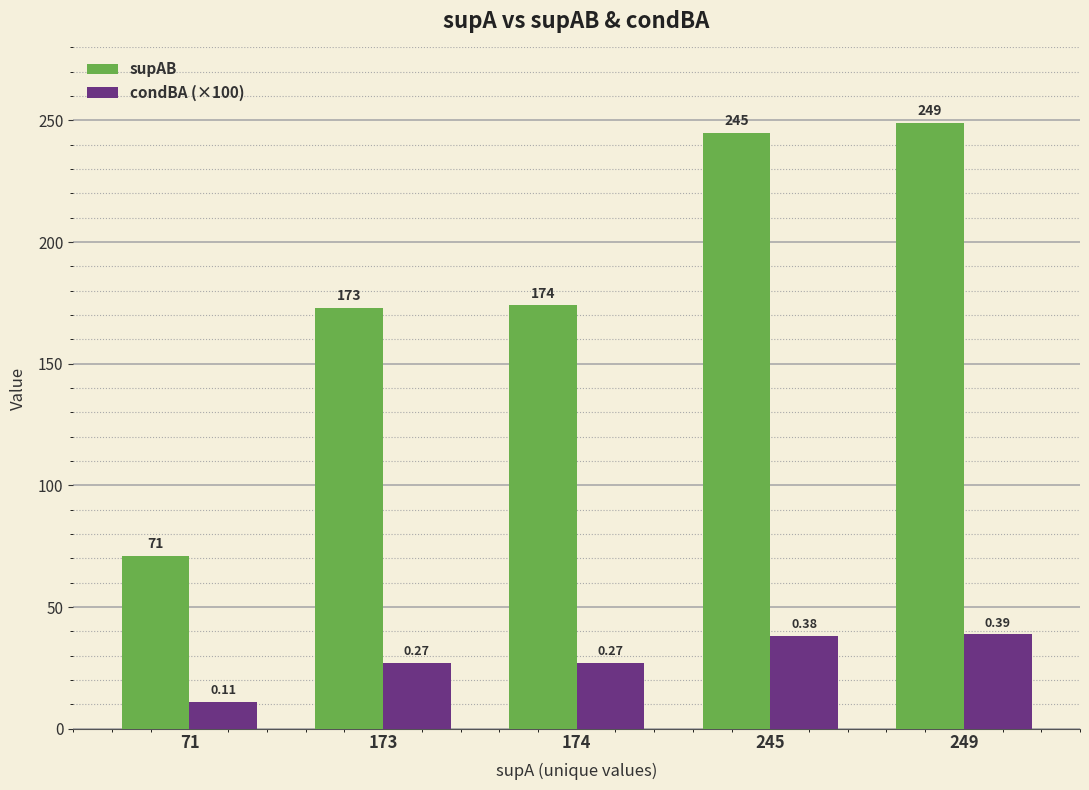

What are all the series names shown in the legend?

supAB, condBA (×100)